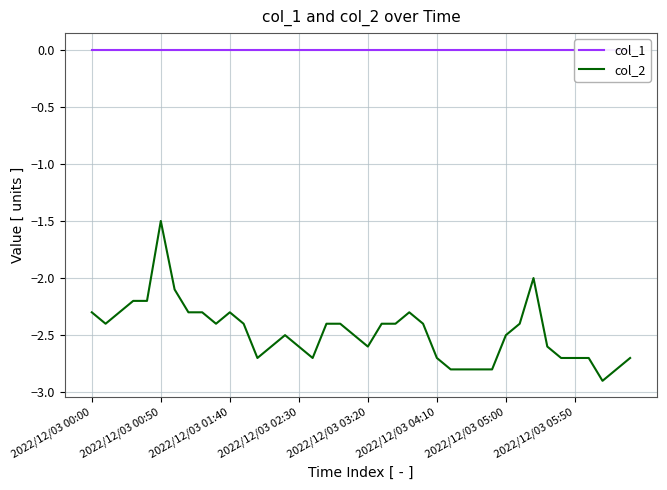

True or false: col_1 and col_2 intersect in this chart.

False